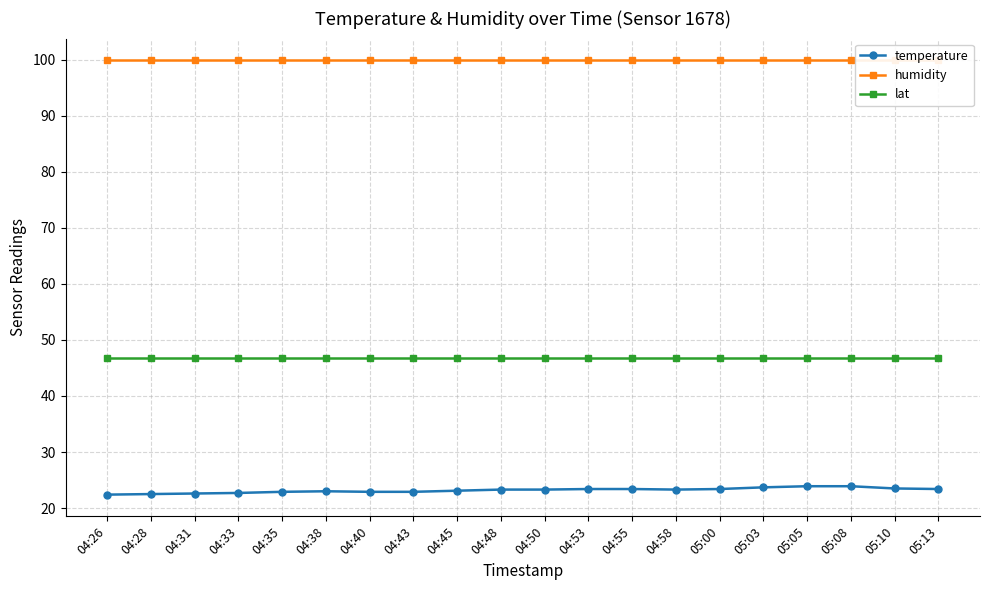

What is the difference between the temperature values at 04:53 and 04:43?

0.5